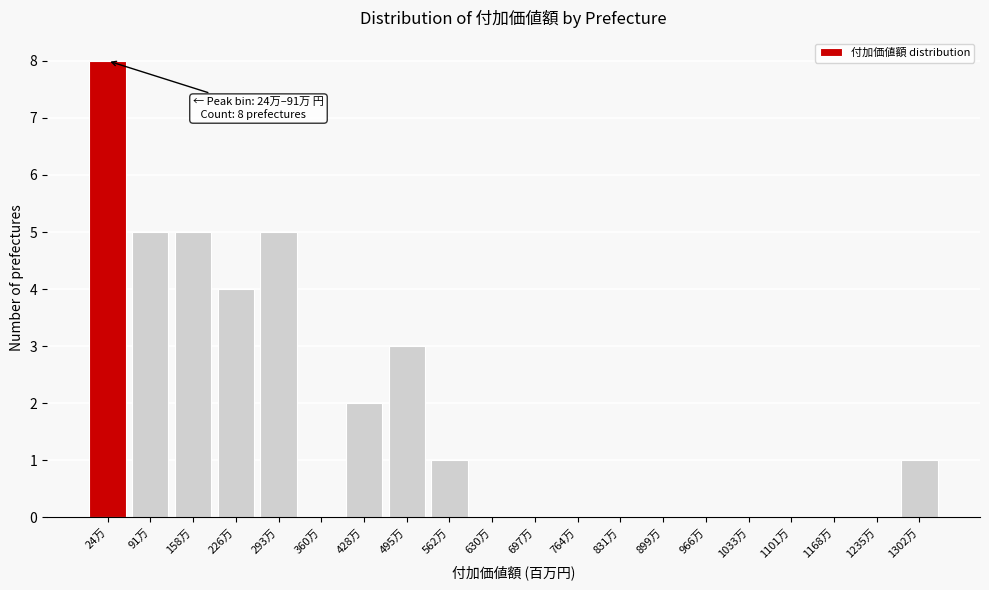

Reading right to left, list all the values displayed in this chart.

1302万=1	1235万=0	1168万=0	1101万=0	1033万=0	966万=0	899万=0	831万=0	764万=0	697万=0	630万=0	562万=1	495万=3	428万=2	360万=0	293万=5	226万=4	158万=5	91万=5	24万=8